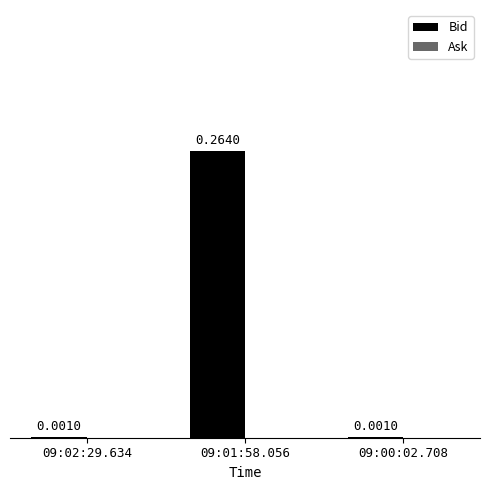

Which has a higher value, 09:00:02.708 or 09:01:58.056?

09:01:58.056